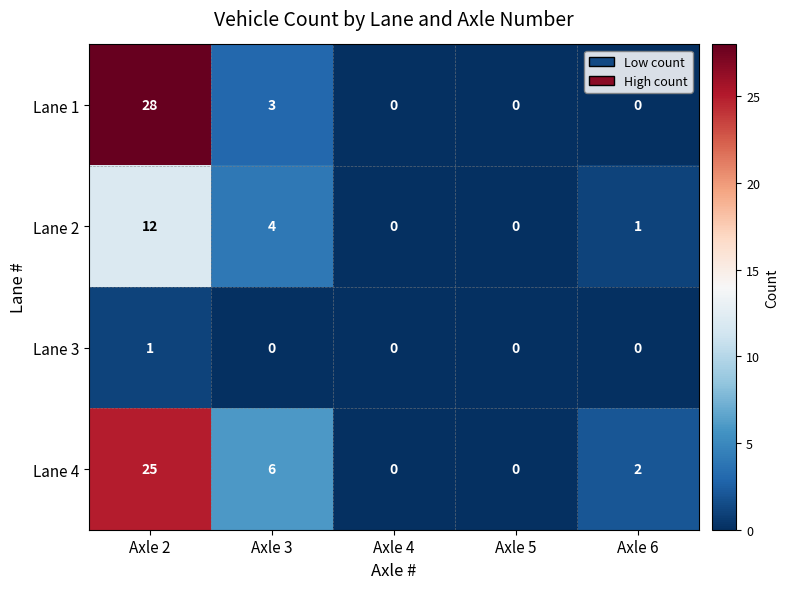

What is the total value across all series at Axle 2?

66